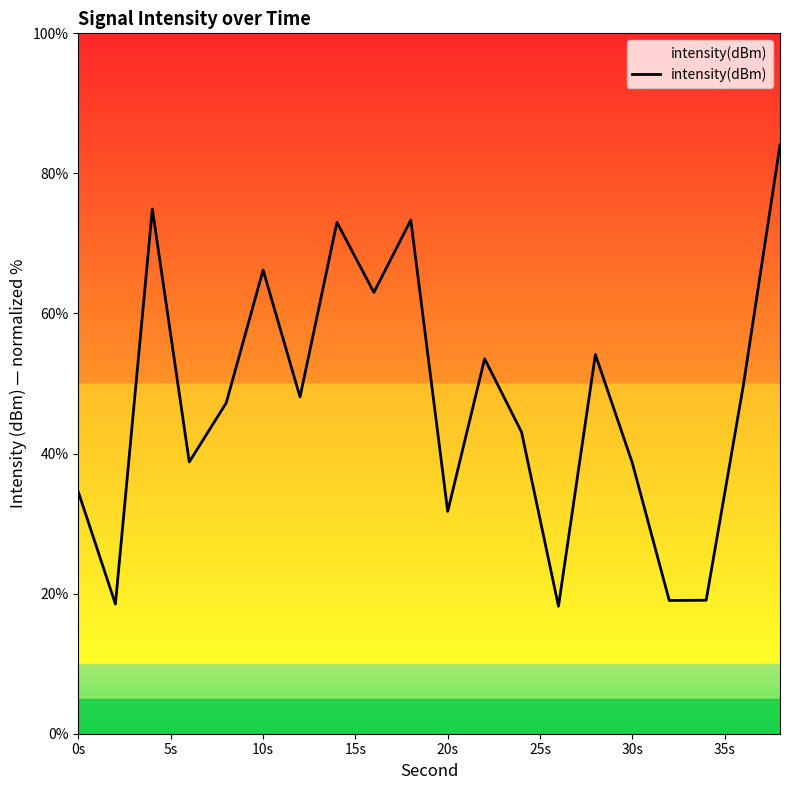

What is the smallest value displayed?

18.2